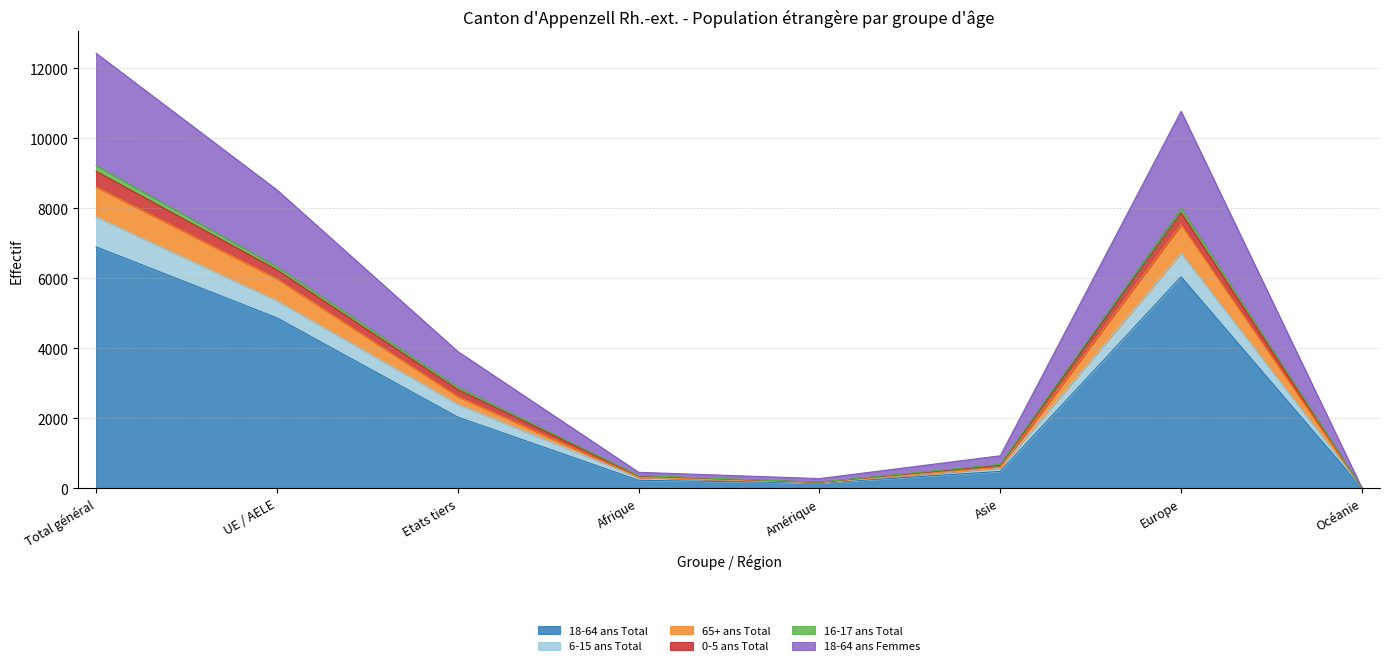

The 6-15 ans Total series shows 10456 at UE / AELE. True or false?

False